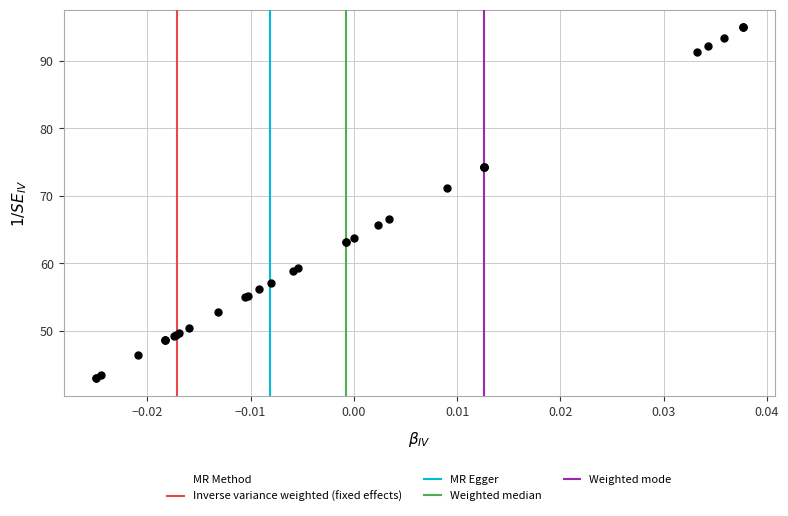

What Y value in the scatter plot is closest to 68?

66.5